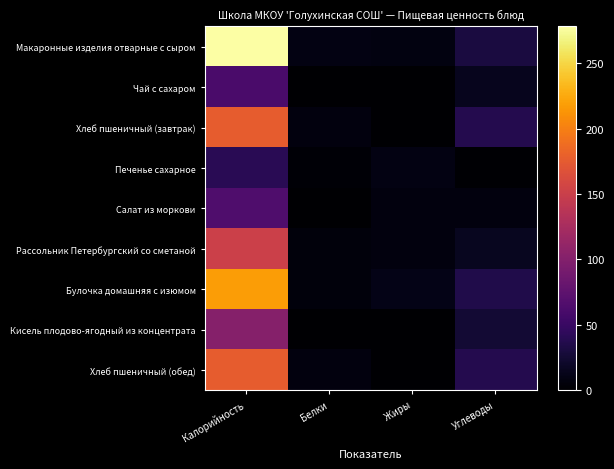

Reading left to right, what are all the values shown in this chart?

Макаронные изделия отварные с сыром: Калорийность=278	Белки=9	Жиры=8	Углеводы=31
Чай с сахаром: Калорийность=61	Белки=0	Жиры=0	Углеводы=15
Хлеб пшеничный (завтрак): Калорийность=176	Белки=7	Жиры=1	Углеводы=37
Печенье сахарное: Калорийность=41	Белки=3	Жиры=9	Углеводы=2
Салат из моркови: Калорийность=65	Белки=1	Жиры=7	Углеводы=7
Рассольник Петербургский со сметаной: Калорийность=152	Белки=6	Жиры=7	Углеводы=16
Булочка домашняя с изюмом: Калорийность=218	Белки=6	Жиры=11	Углеводы=35
Кисель плодово-ягодный из концентрата: Калорийность=101	Белки=0	Жиры=0	Углеводы=25
Хлеб пшеничный (обед): Калорийность=176	Белки=7	Жиры=1	Углеводы=37